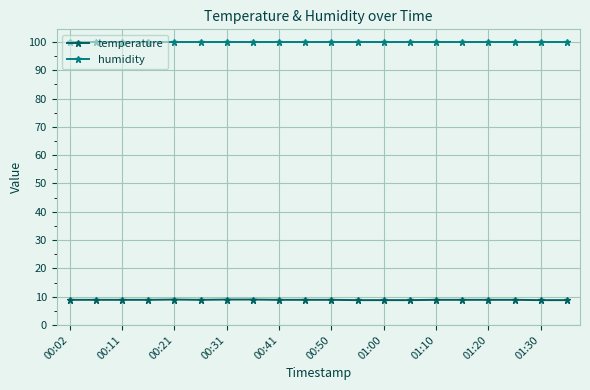

List the series in order of their overall mean, lowest first.

temperature, humidity